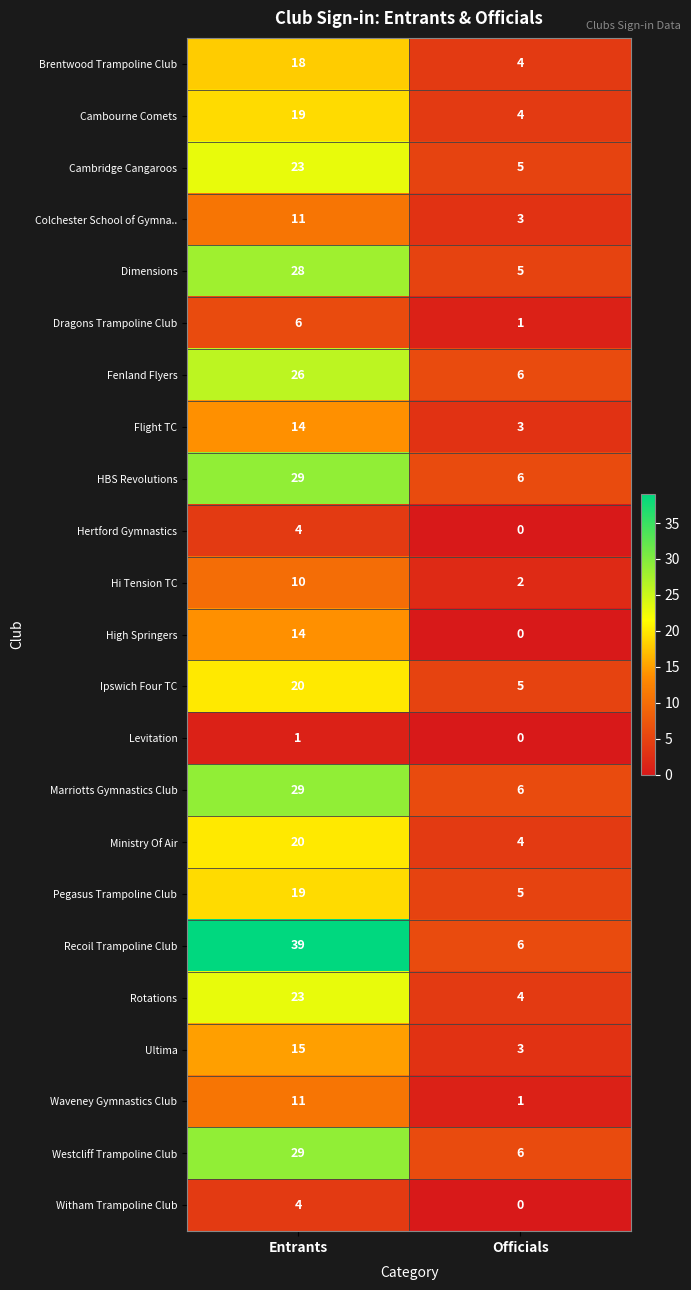

At how many categories does at least one series exceed 2?

2